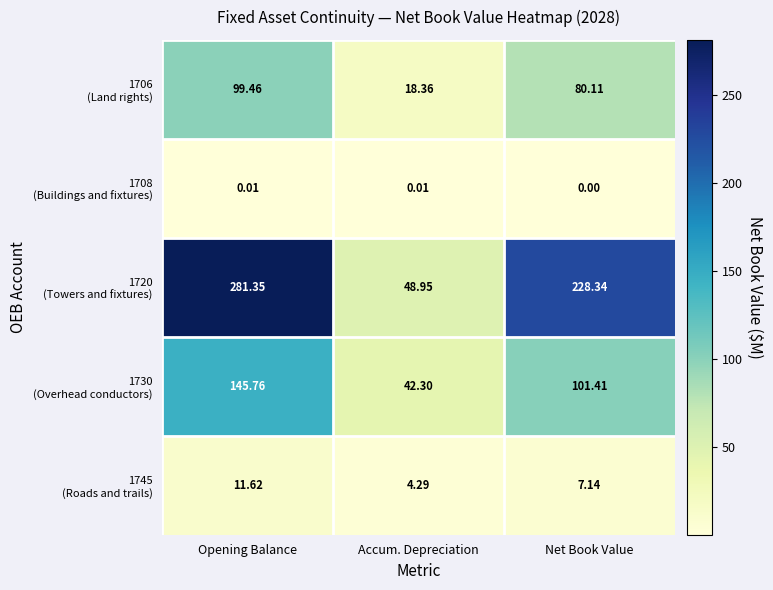

At which category is the sum across all series the highest?

Opening Balance